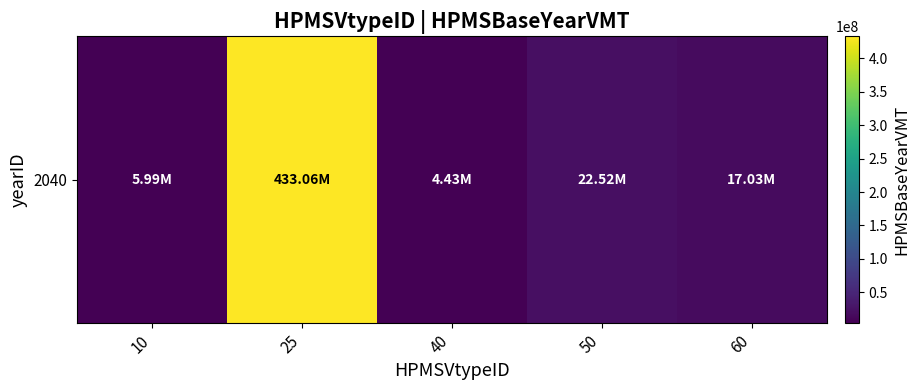

Reading left to right, transcribe all the data shown in this chart.

10=5992543.7	25=433060566.9	40=4425275.5	50=22520201.5	60=17031914.7